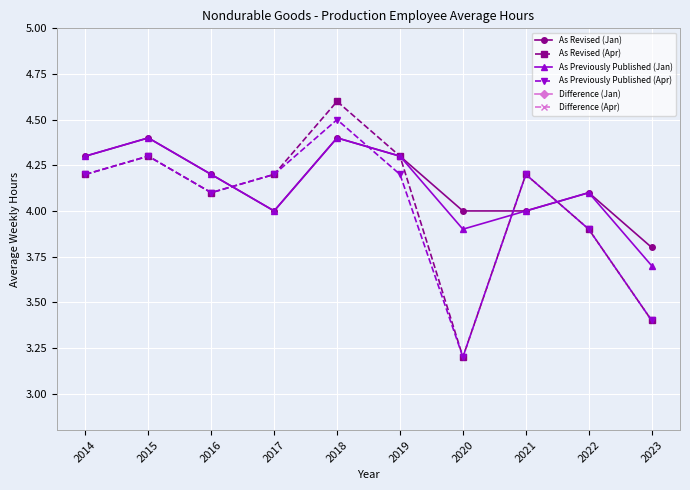

At which category is the sum across all series the highest?

2018